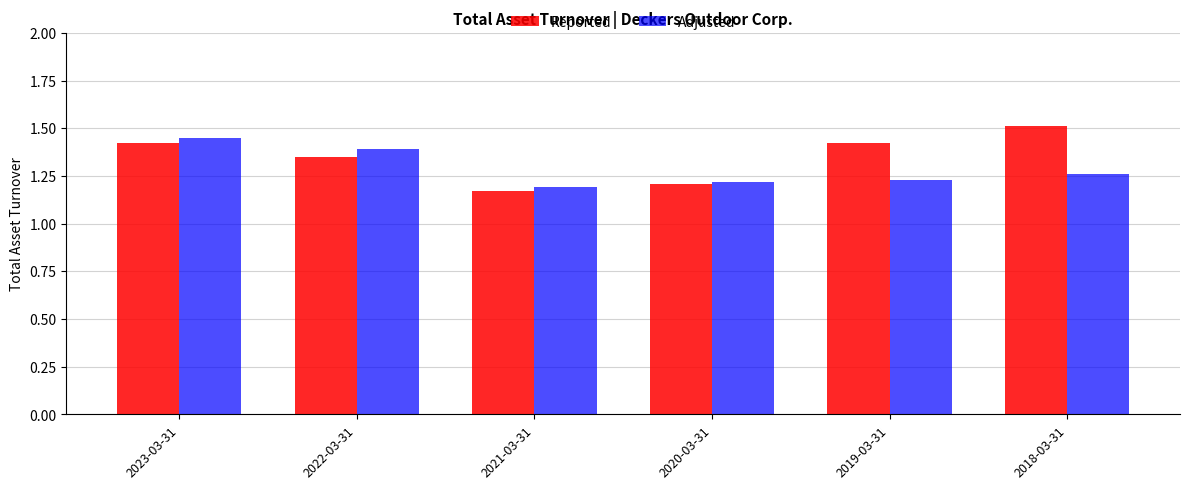

True or false: Adjusted has a value of 1.2 at 2019-03-31.

True